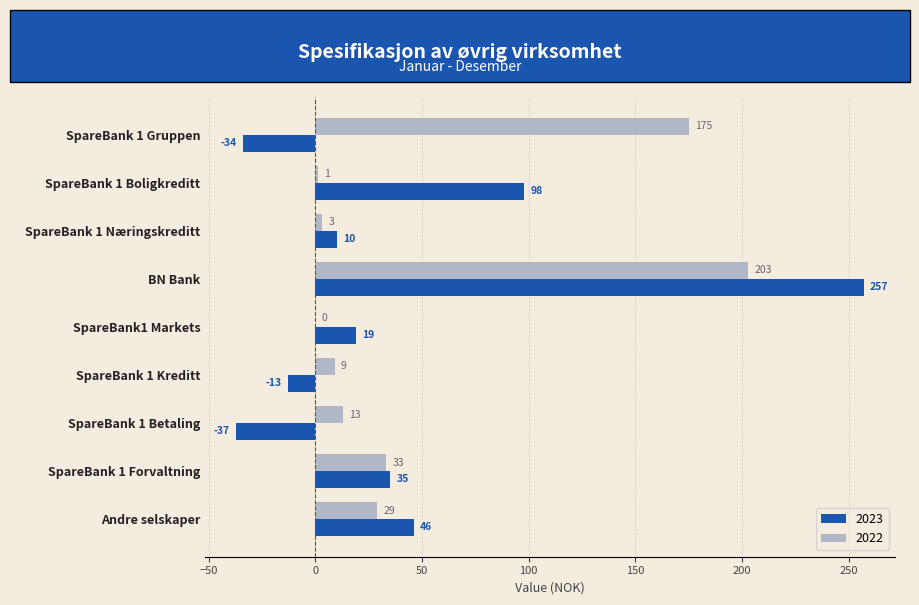

What is the difference between the 2022 values at SpareBank 1 Næringskreditt and SpareBank 1 Betaling?

10